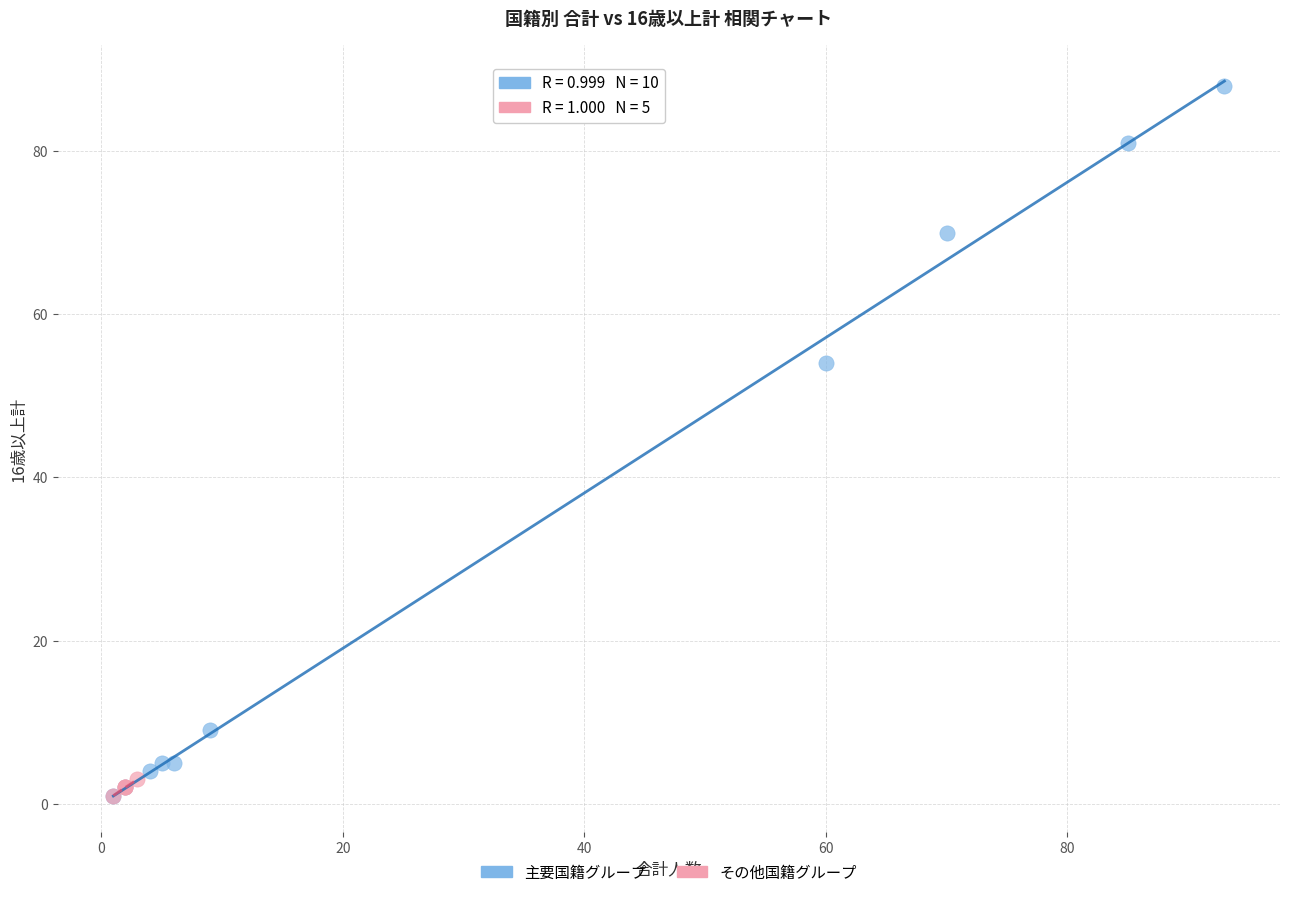

Which series has the largest Y range (max minus min)?

主要国籍グループ